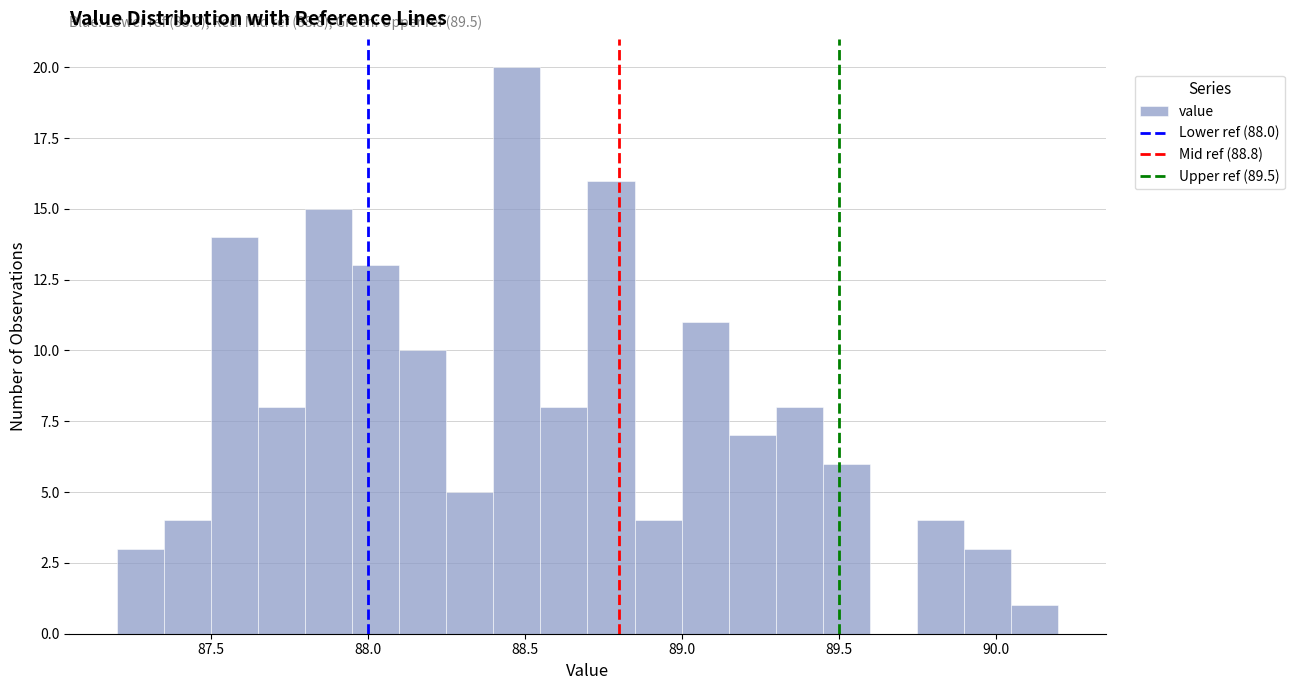

Around what value on the x-axis is the tallest bar? Give the approximate position of its centre, as read against the axis.

88.50